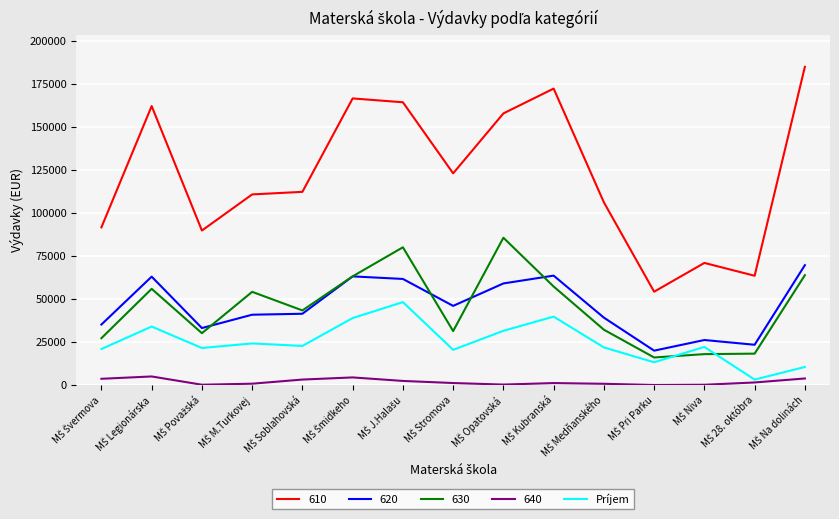

What is the maximum value shown in the chart?

184975